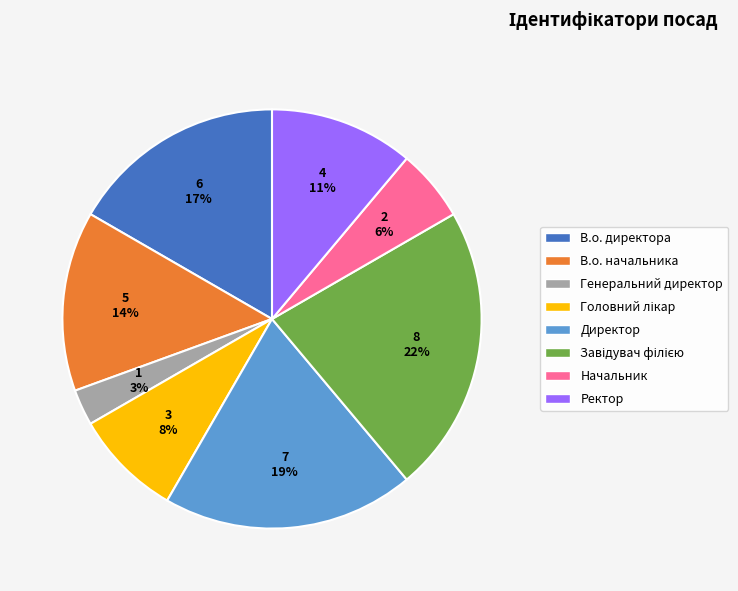

To the nearest percent, what is the difference between the largest and smallest slice percentages?

19%